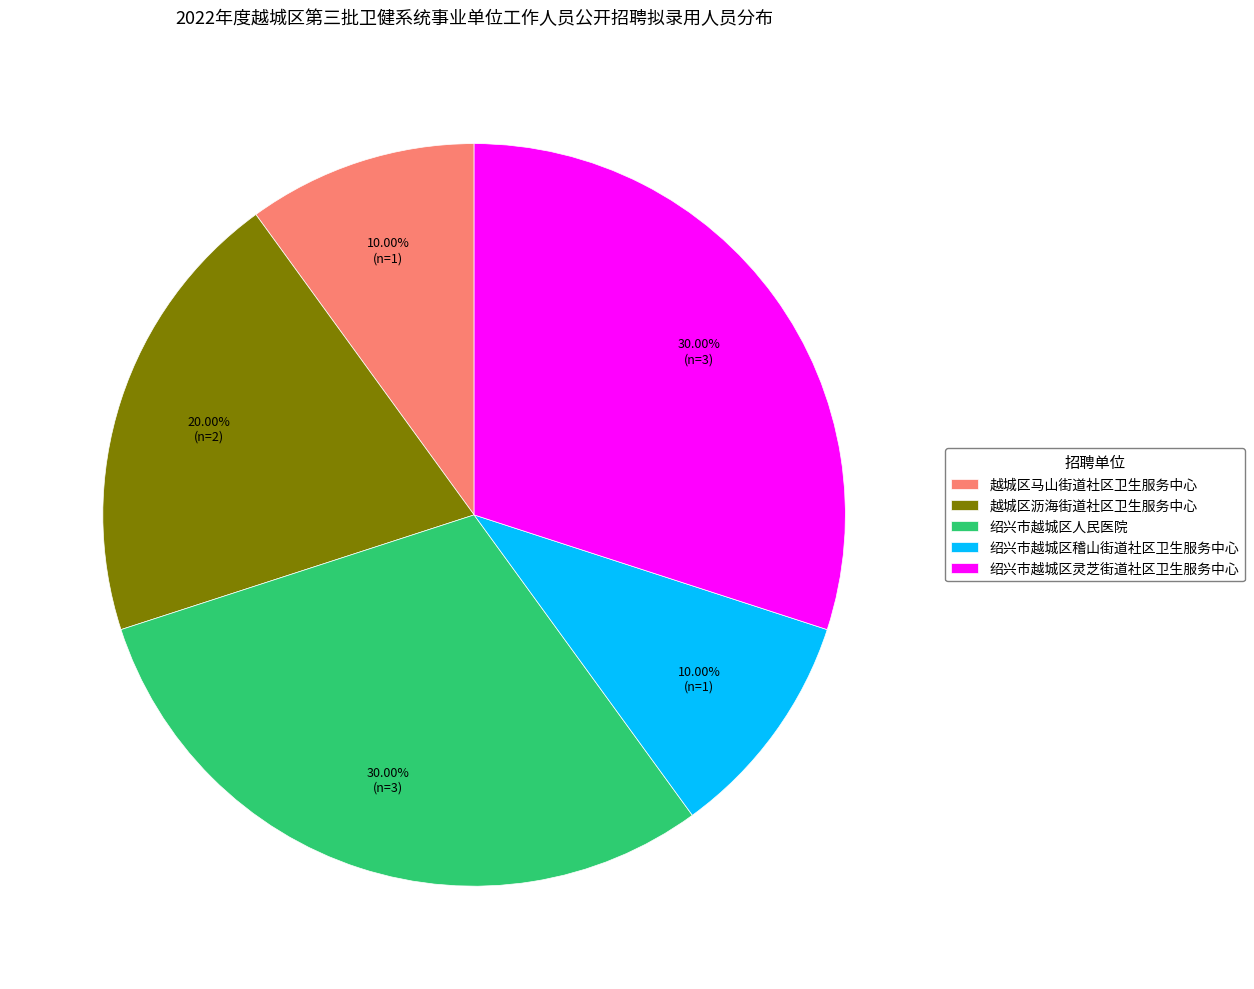

Is there any slice that represents more than half of the pie?

No